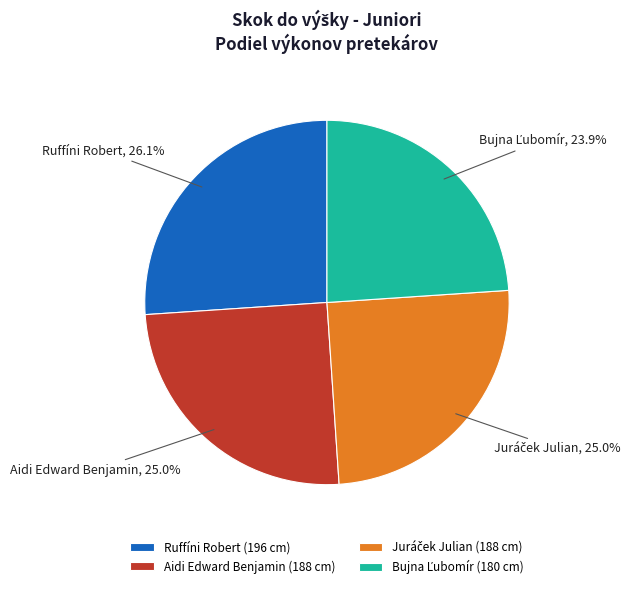

How much of the chart is everything except Aidi Edward Benjamin?

75.0%